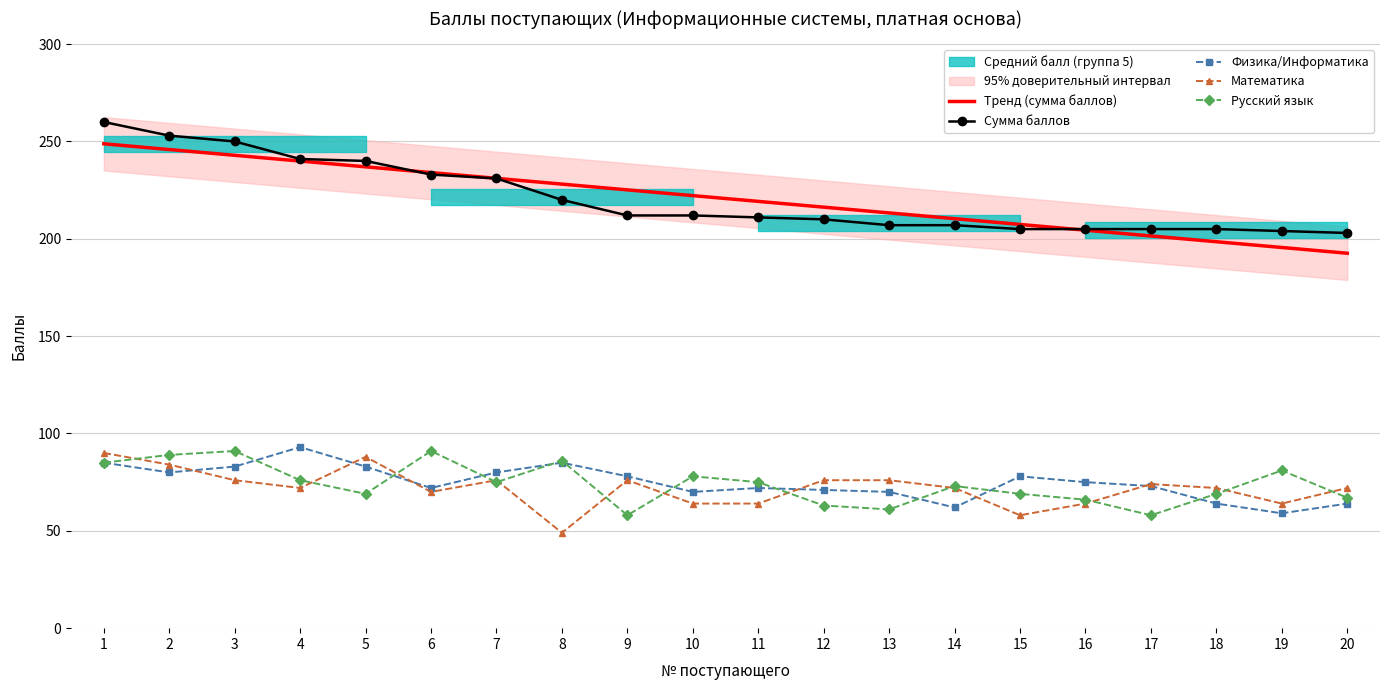

Is the value of Сумма баллов at 19 greater than the value of Математика at 20?

Yes